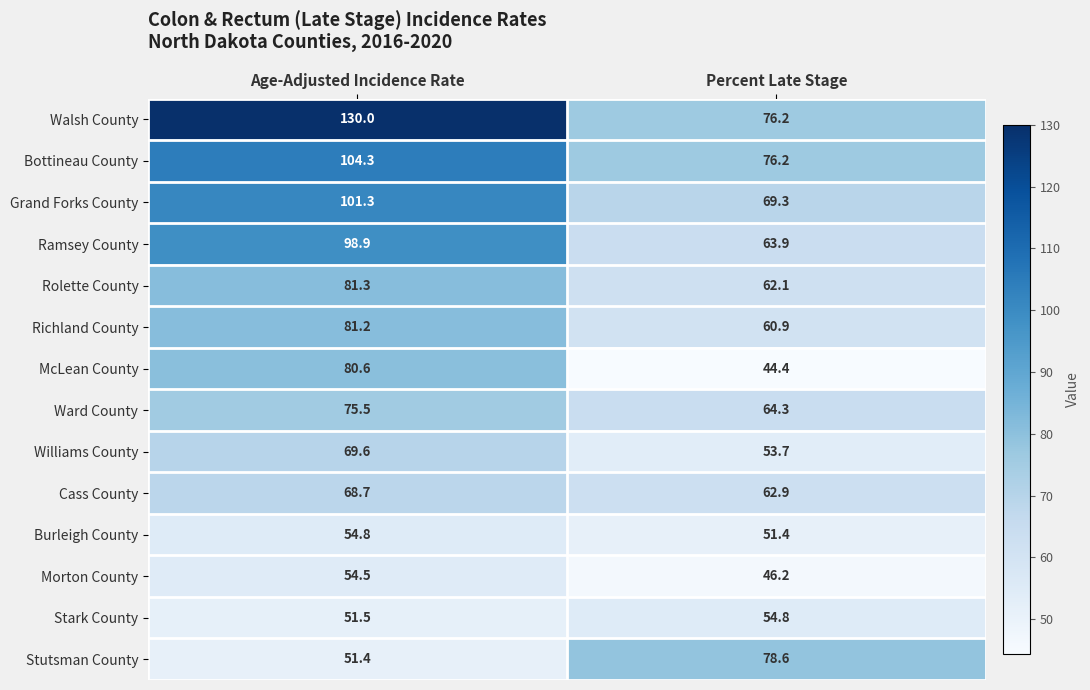

Reading left to right, list all the values displayed in this chart.

Walsh County: Age-Adjusted Incidence Rate=130.0	Percent Late Stage=76.2
Bottineau County: Age-Adjusted Incidence Rate=104.3	Percent Late Stage=76.2
Grand Forks County: Age-Adjusted Incidence Rate=101.3	Percent Late Stage=69.3
Ramsey County: Age-Adjusted Incidence Rate=98.9	Percent Late Stage=63.9
Rolette County: Age-Adjusted Incidence Rate=81.3	Percent Late Stage=62.1
Richland County: Age-Adjusted Incidence Rate=81.2	Percent Late Stage=60.9
McLean County: Age-Adjusted Incidence Rate=80.6	Percent Late Stage=44.4
Ward County: Age-Adjusted Incidence Rate=75.5	Percent Late Stage=64.3
Williams County: Age-Adjusted Incidence Rate=69.6	Percent Late Stage=53.7
Cass County: Age-Adjusted Incidence Rate=68.7	Percent Late Stage=62.9
Burleigh County: Age-Adjusted Incidence Rate=54.8	Percent Late Stage=51.4
Morton County: Age-Adjusted Incidence Rate=54.5	Percent Late Stage=46.2
Stark County: Age-Adjusted Incidence Rate=51.5	Percent Late Stage=54.8
Stutsman County: Age-Adjusted Incidence Rate=51.4	Percent Late Stage=78.6